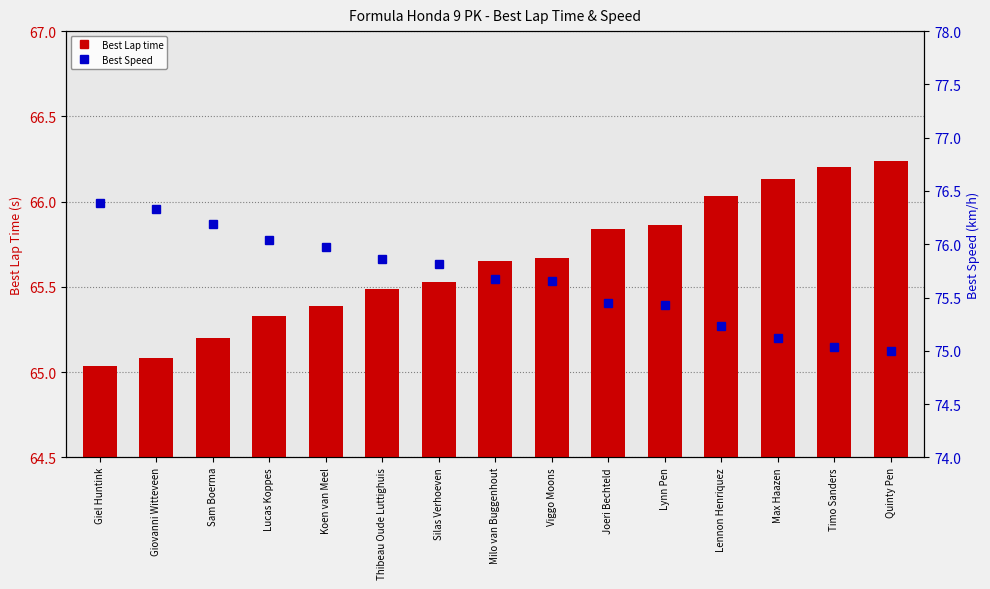

What is the sum of the Best Lap time values at Thibeau Oude Luttighuis and Milo van Buggenhout?

131.1